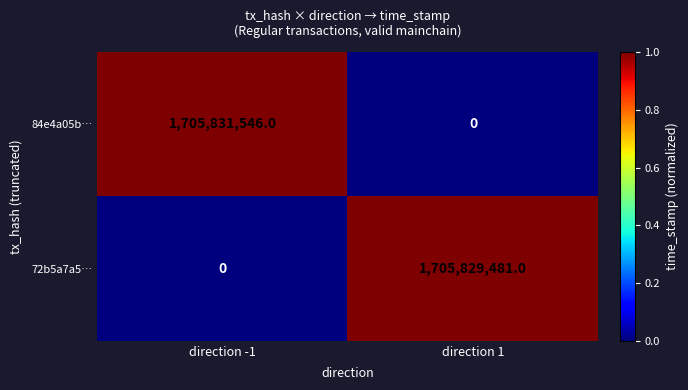

How many data points in 84e4a05b… are less than 1705831546?

1